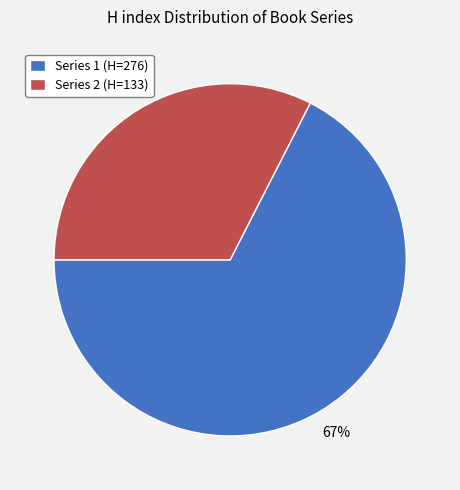

Which slice is the smallest?

Series 2 (H=133)